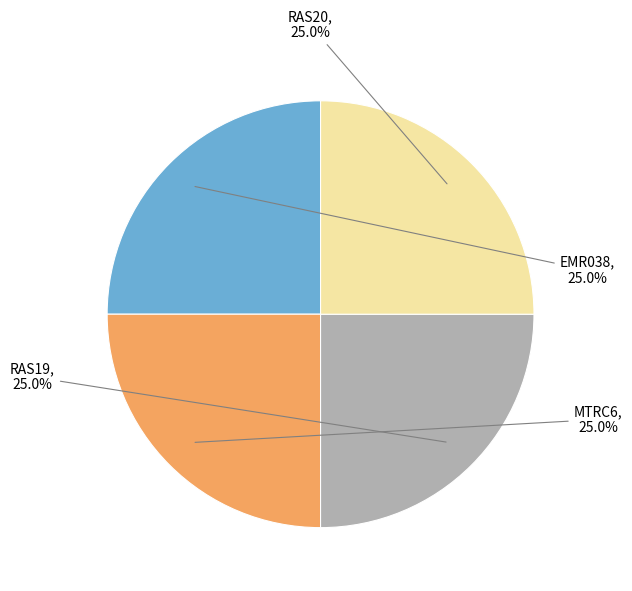

Is there a majority slice in this chart?

No